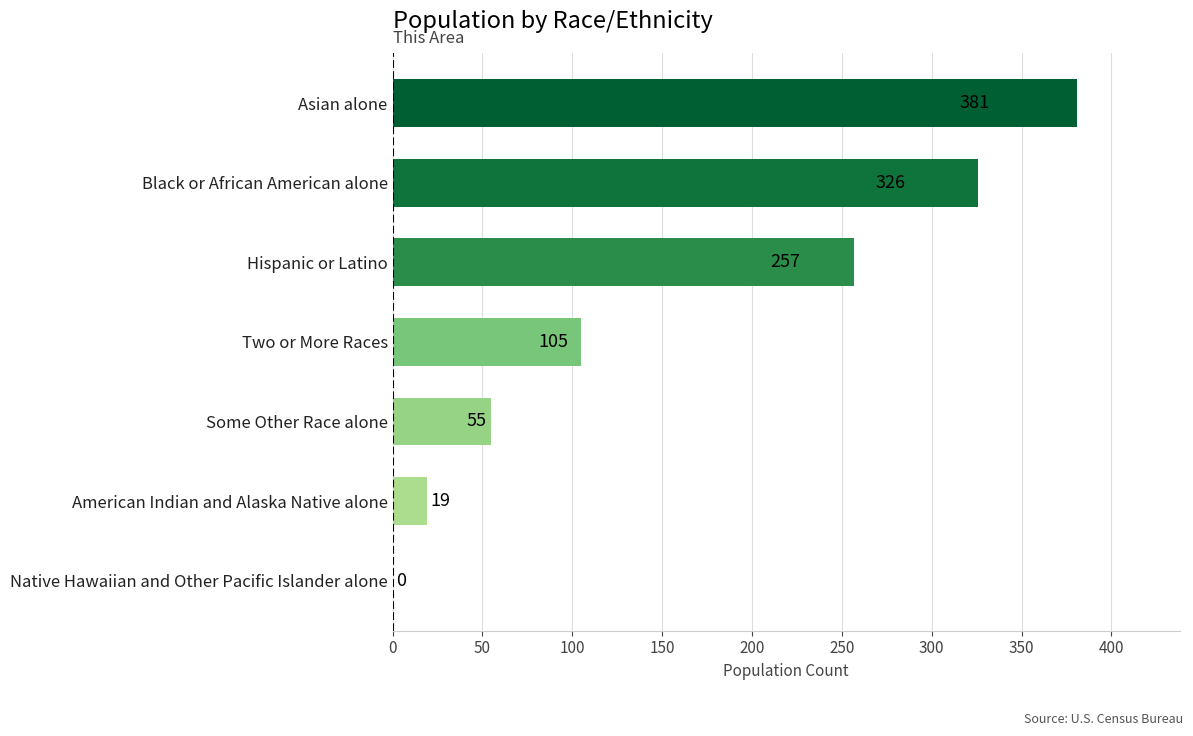

At which label is the value closest to 190?

Hispanic or Latino